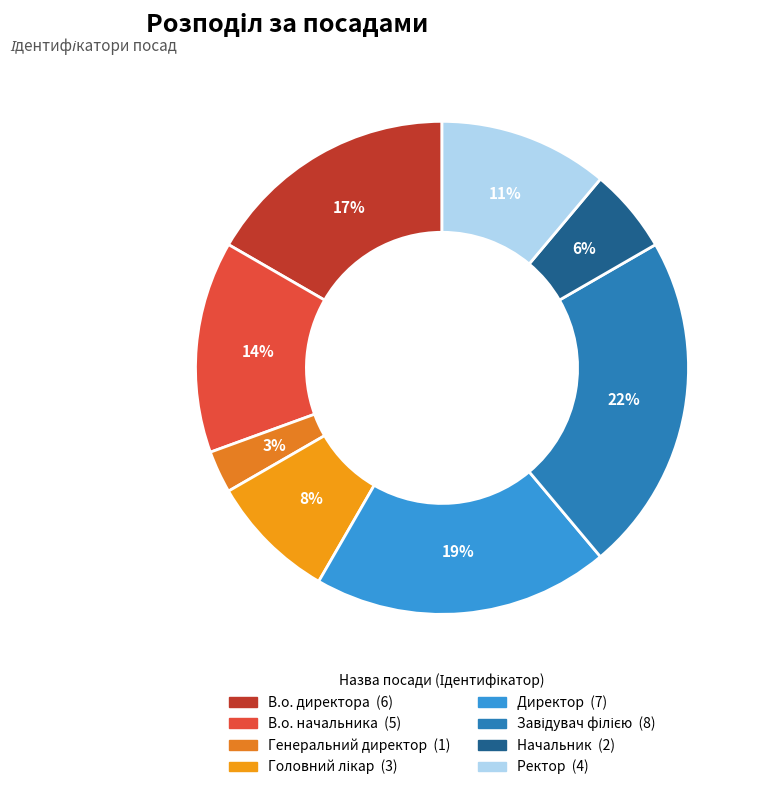

To the nearest percent, what is the combined percentage of Генеральний директор and В.о. начальника?

17%